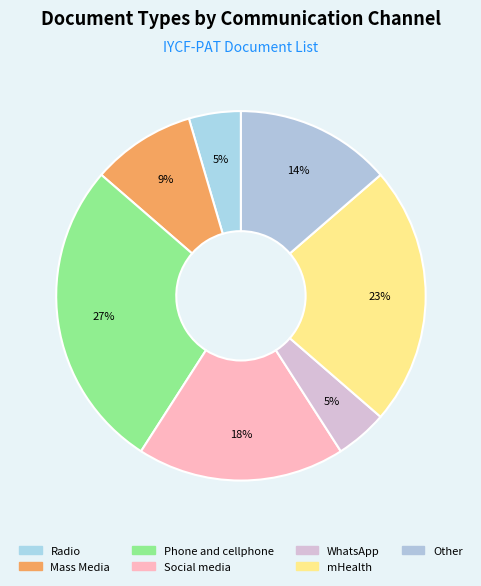

Does Other account for over 50% of the chart?

No